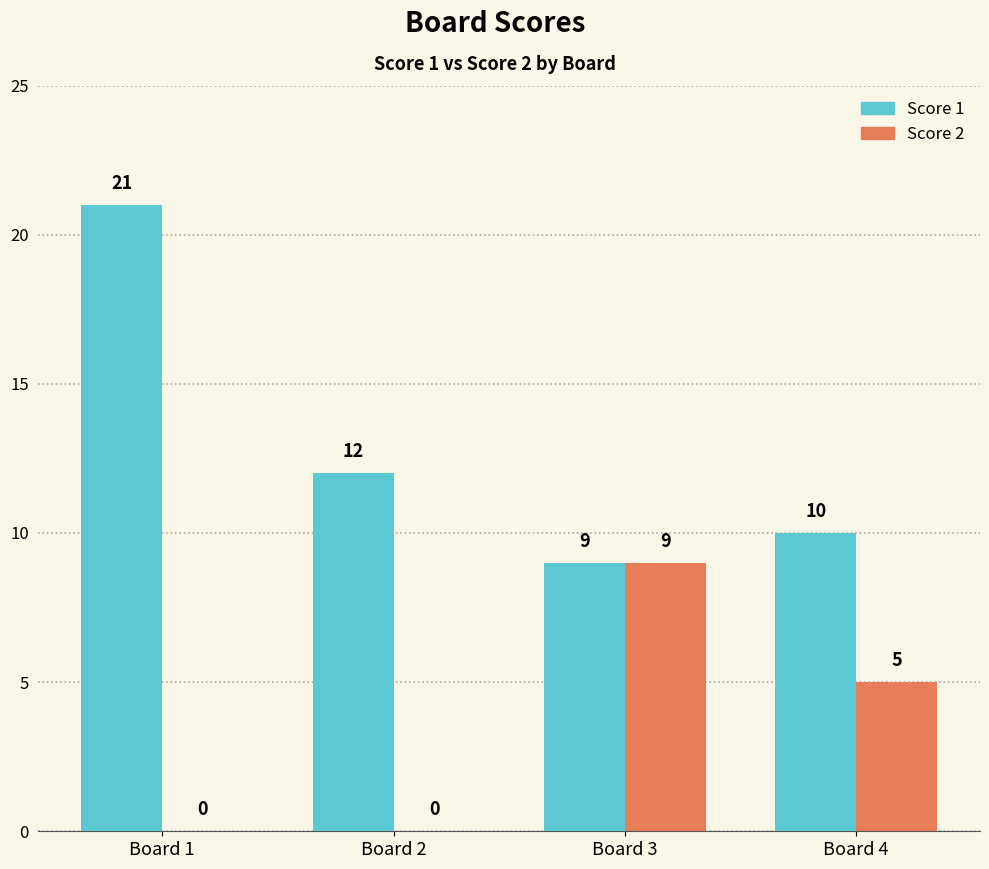

What are all the series names shown in the legend?

Score 1, Score 2